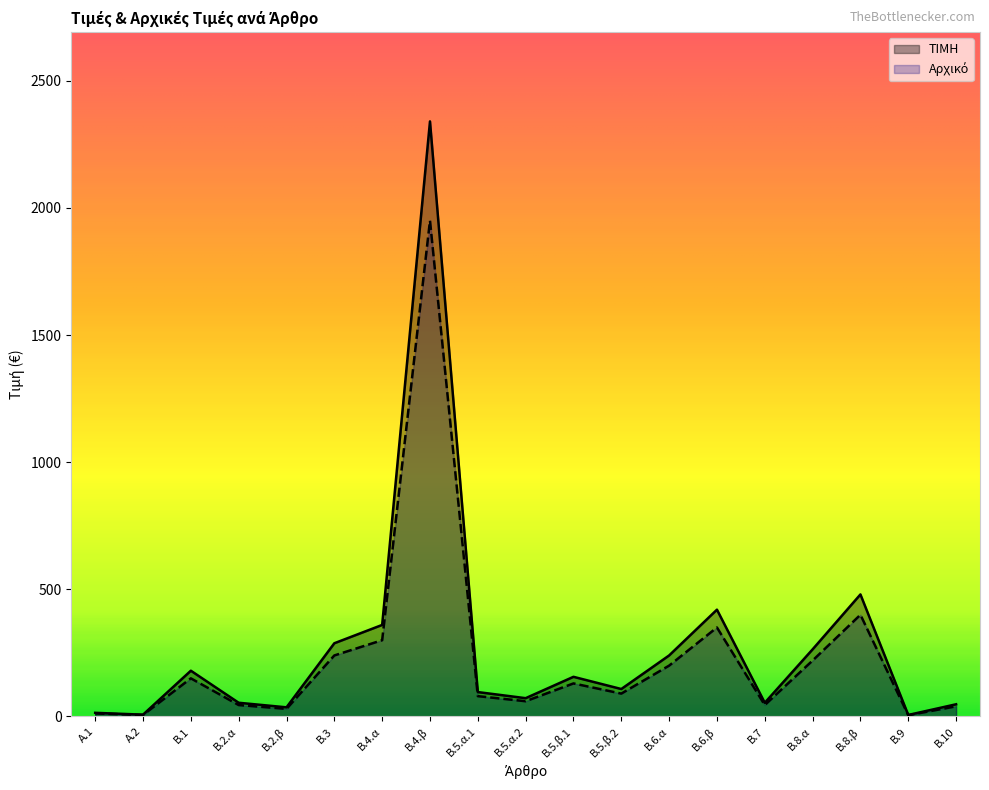

Between Α.2 and Β.4.α, which series saw the biggest shift?

ΤΙΜΗ